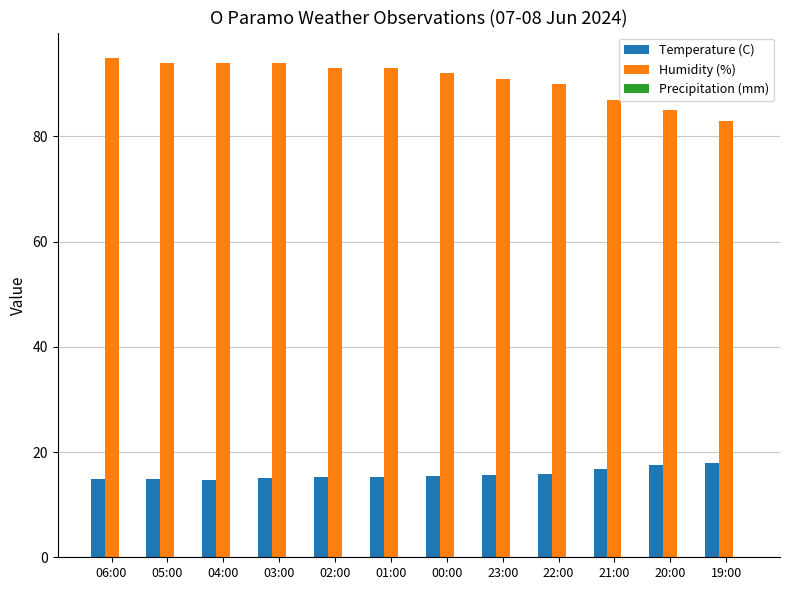

The value of Temperature (C) at 04:00 is 14.7. True or false?

True